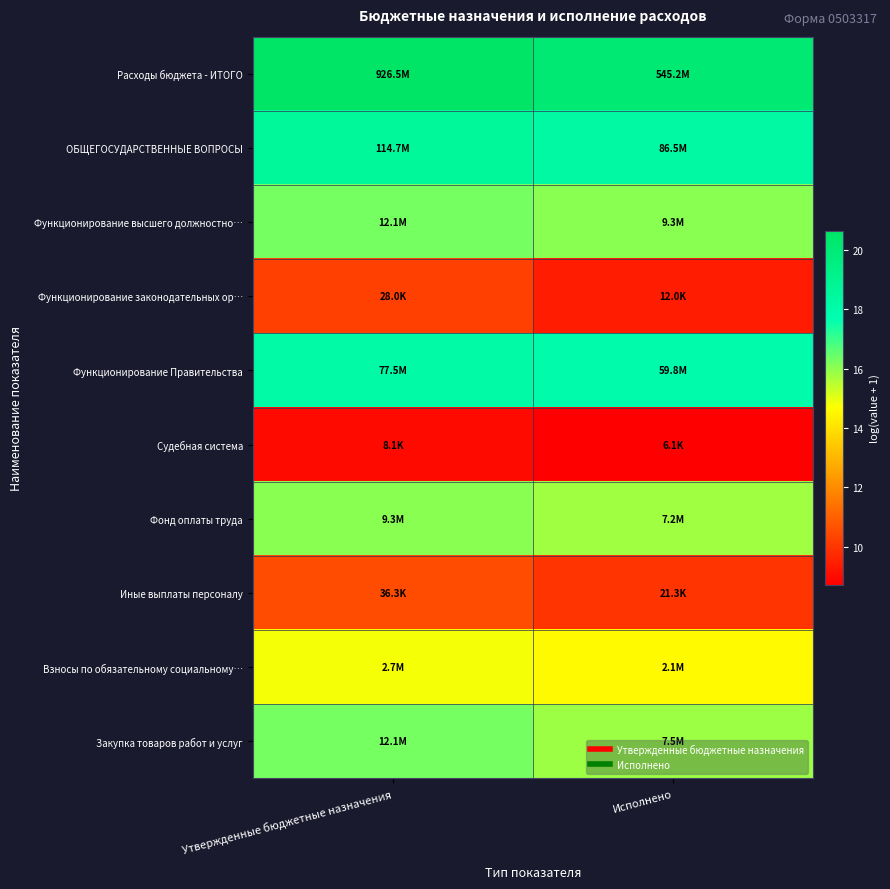

What is the total value across all series at Исполнено?

146.6